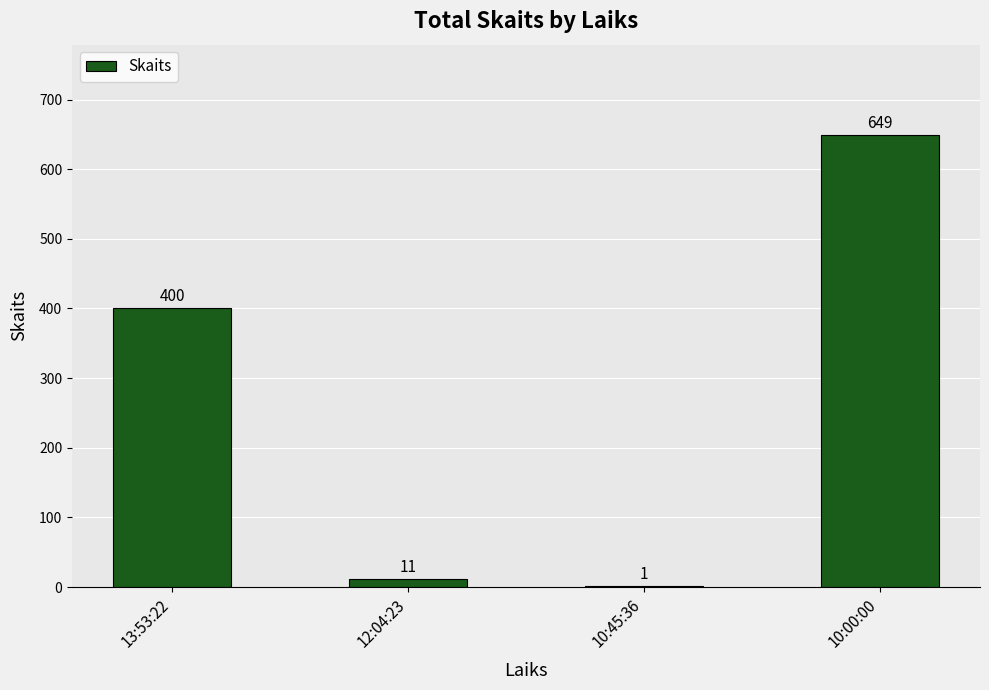

The chart shows a value of 884 at 10:00:00. True or false?

False